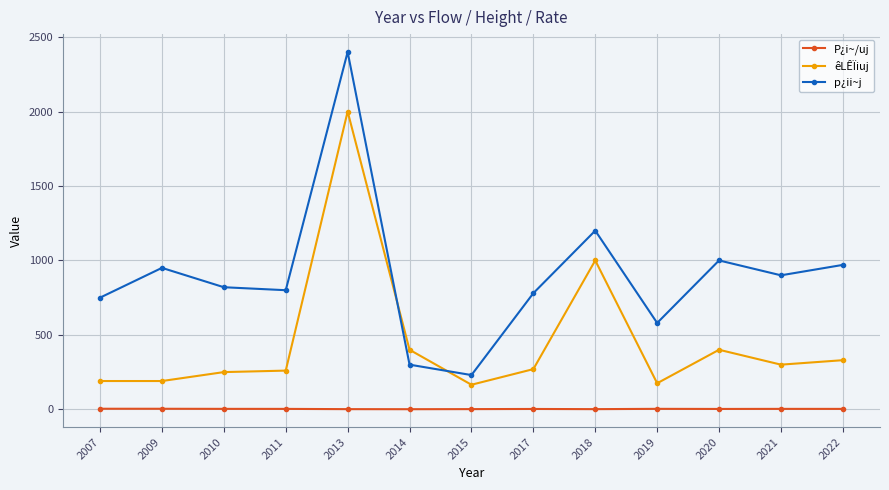

List the series in order of their overall mean, lowest first.

P¿i~/uj, êLÊÏiuj, p¿ii~j